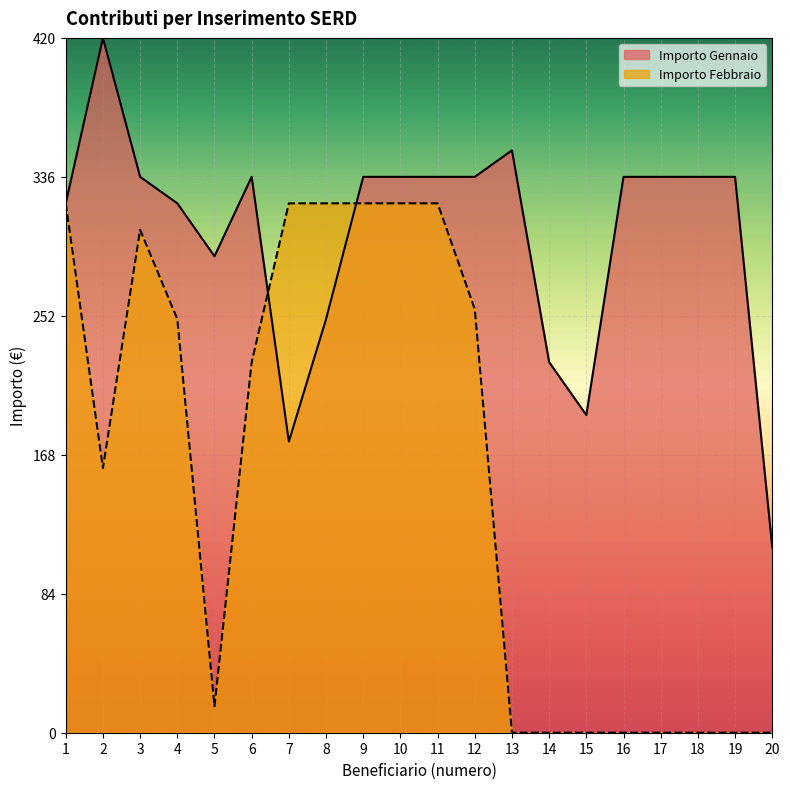

What is the difference between the Importo Febbraio values at 10 and 6?

96